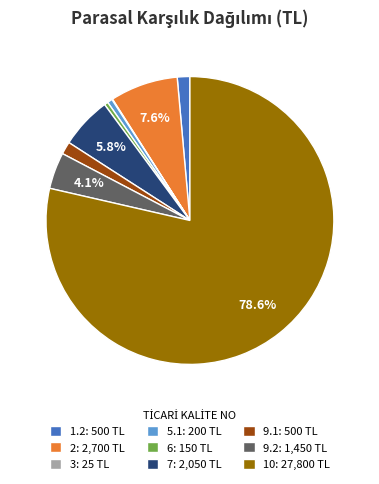

Does 10: 27,800 TL account for over 50% of the chart?

Yes